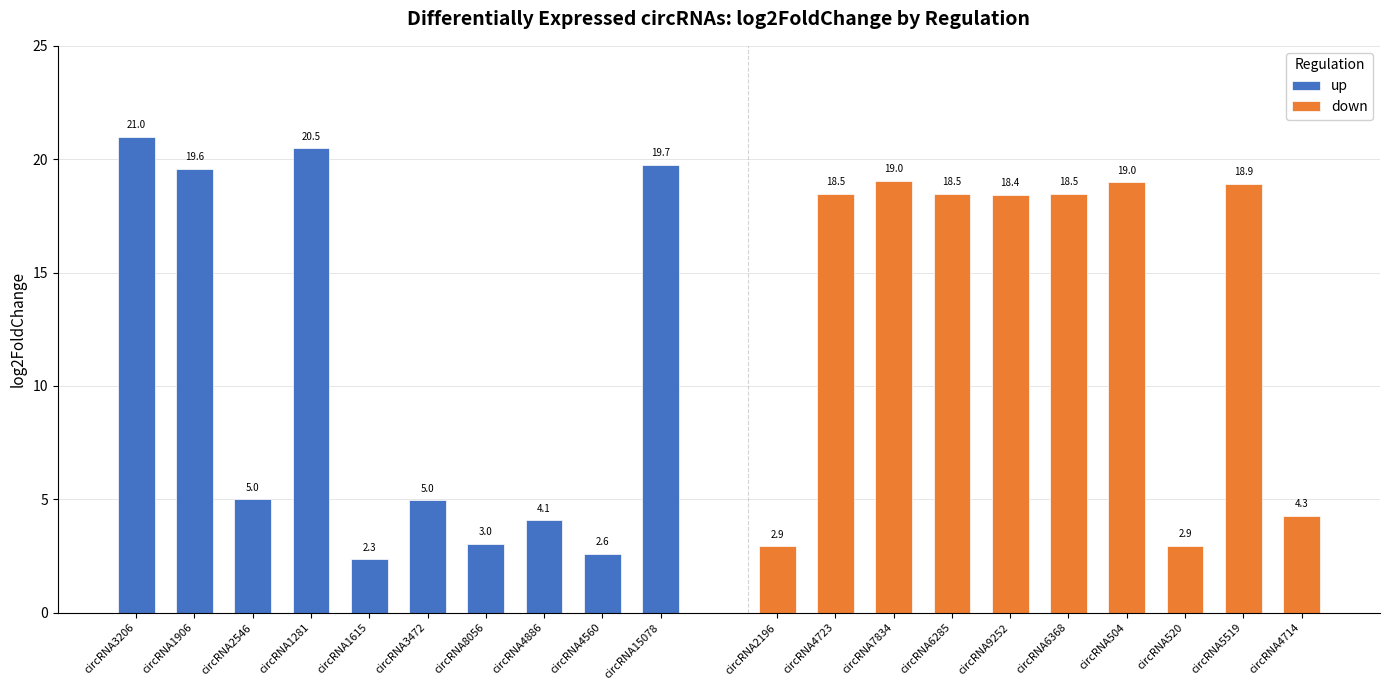

What is the greatest value displayed?

21.0